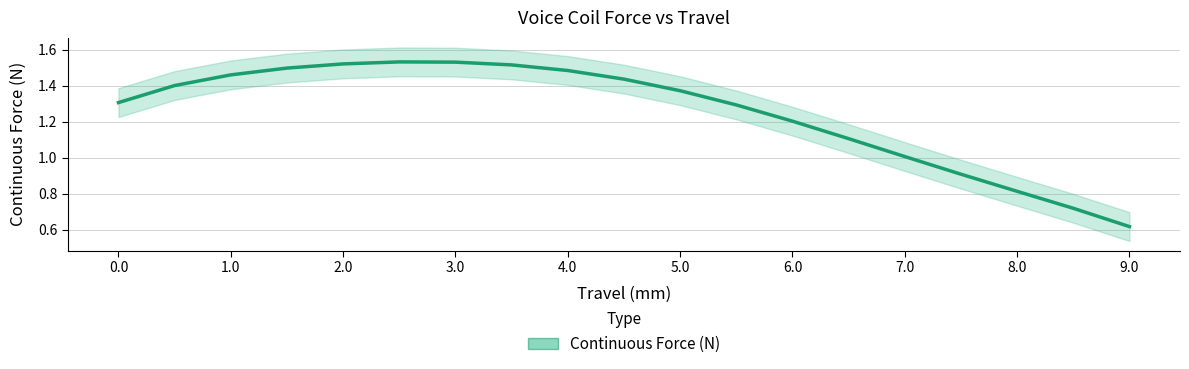

The chart shows a value of 1.5 at 2.0. True or false?

True